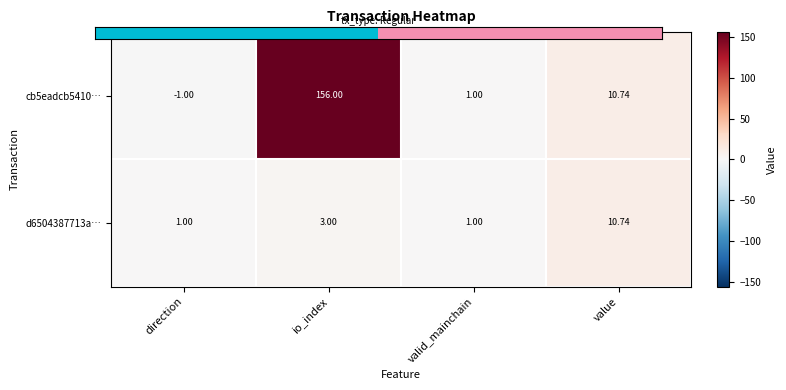

At which category is the sum across all series the highest?

io_index